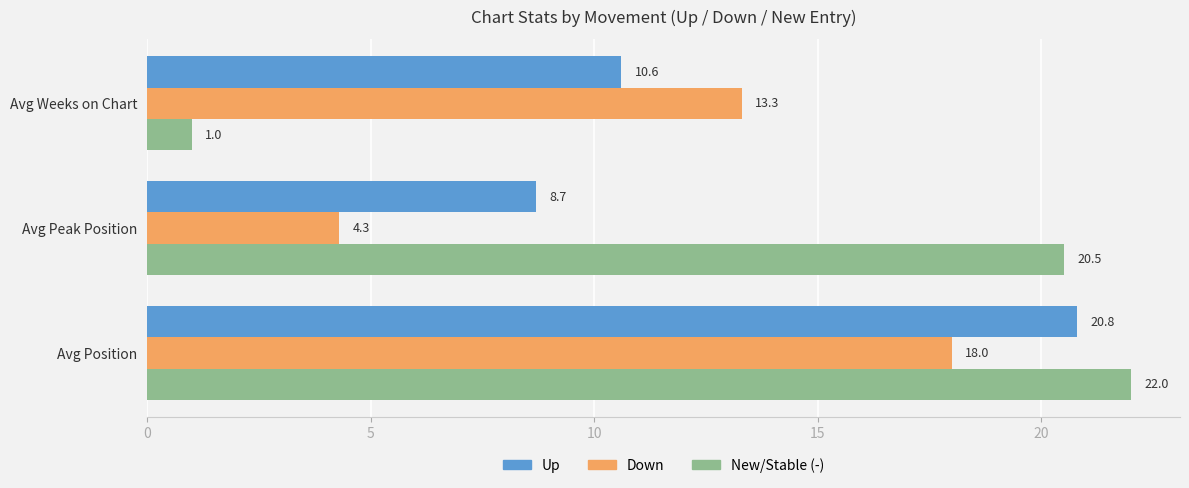

What is the greatest value displayed?

22.0